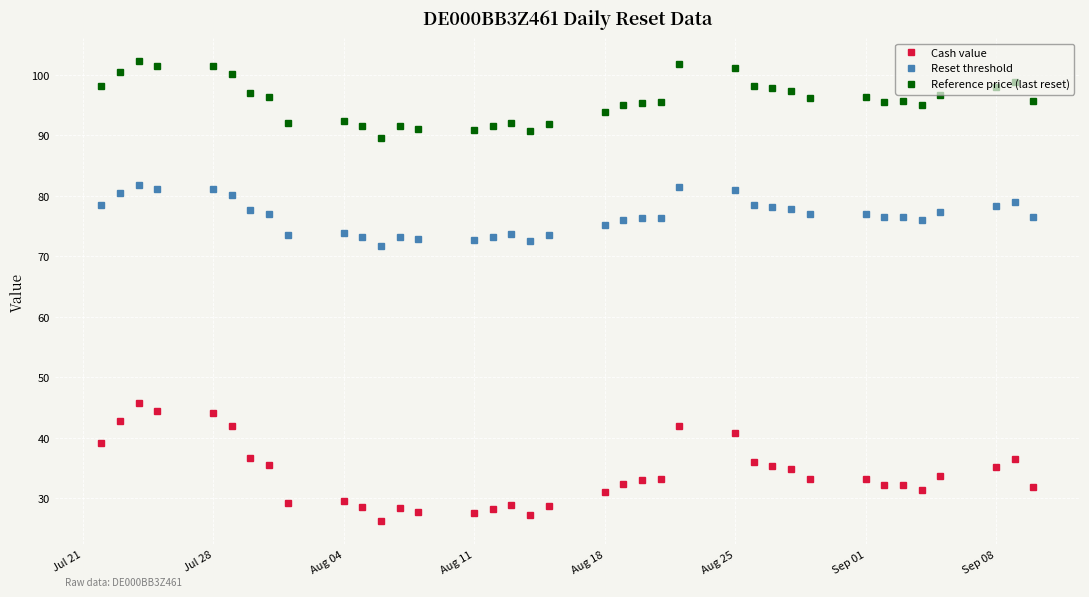

True or false: Reference price (last reset) and Cash value intersect in this chart.

False